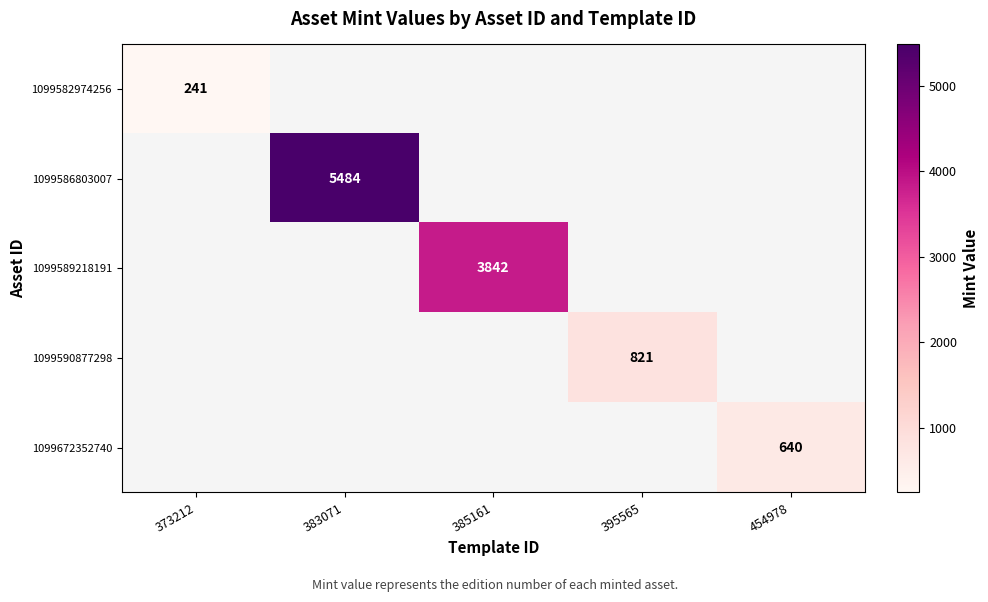

The 1099589218191 series shows 2220 at 385161. True or false?

False